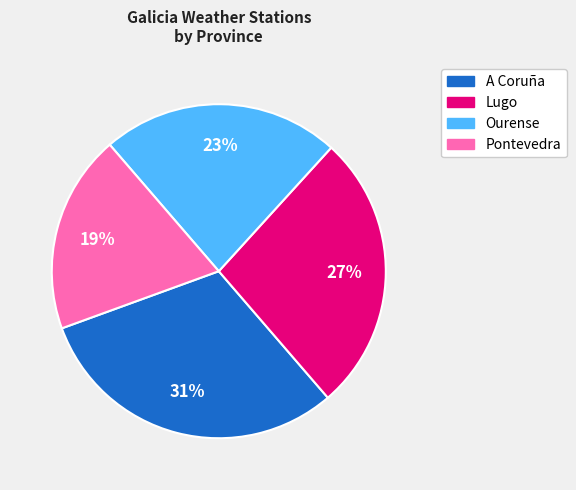

Does A Coruña represent more than half of the total?

No